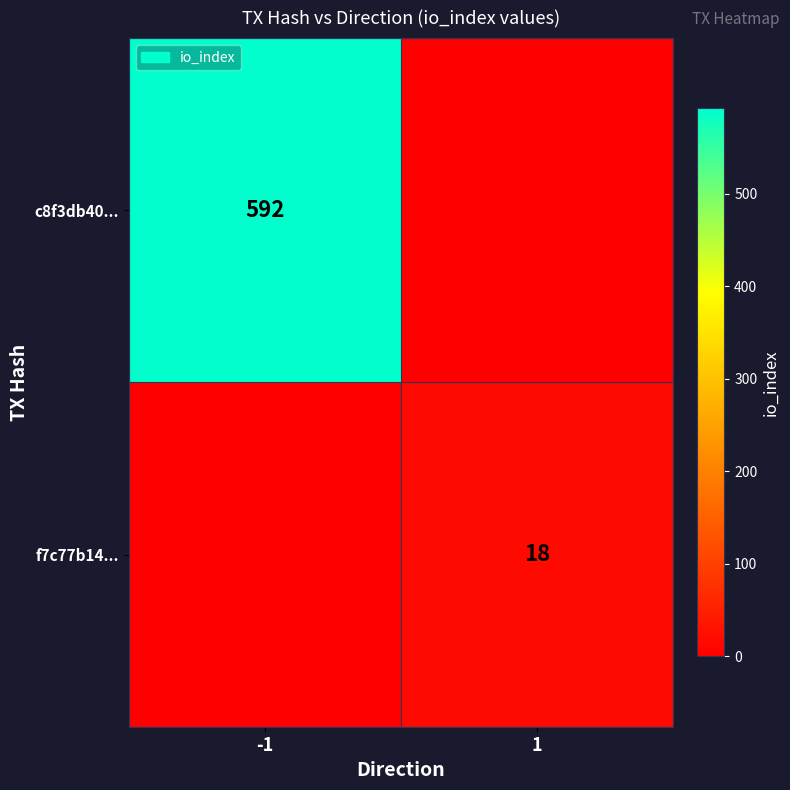

The f7c77b14... series shows 28 at 1. True or false?

False